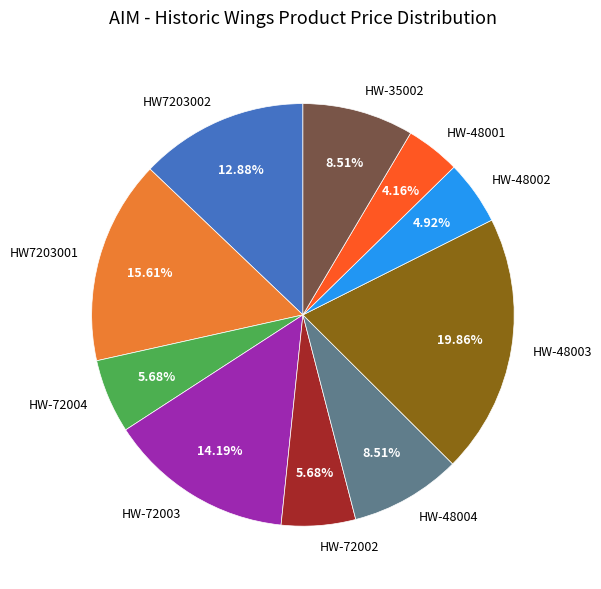

To the nearest percent, what is the difference between the HW7203001 and HW7203002 slice percentages?

3%